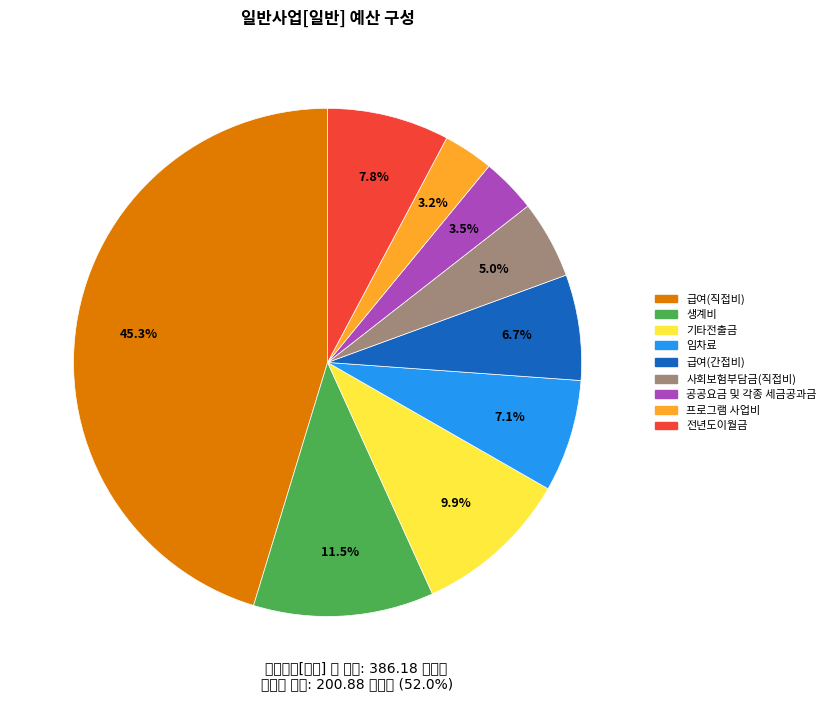

To the nearest percent, what is the combined percentage of 공공요금 및 각종 세금공과금 and 사회보험부담금(직접비)?

8%